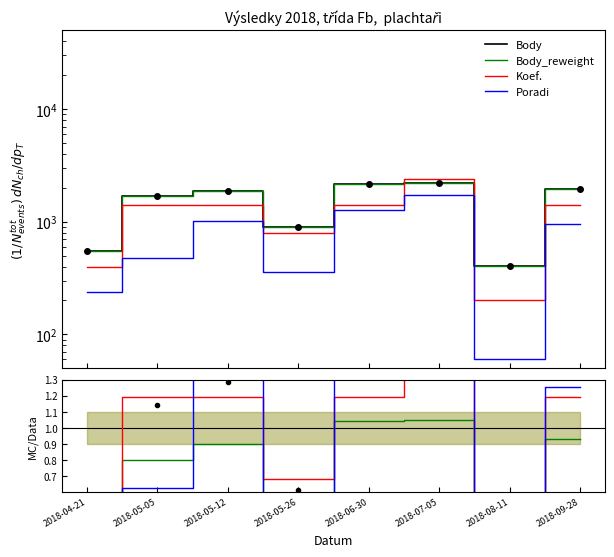

Which series has the widest spread of values?

Body